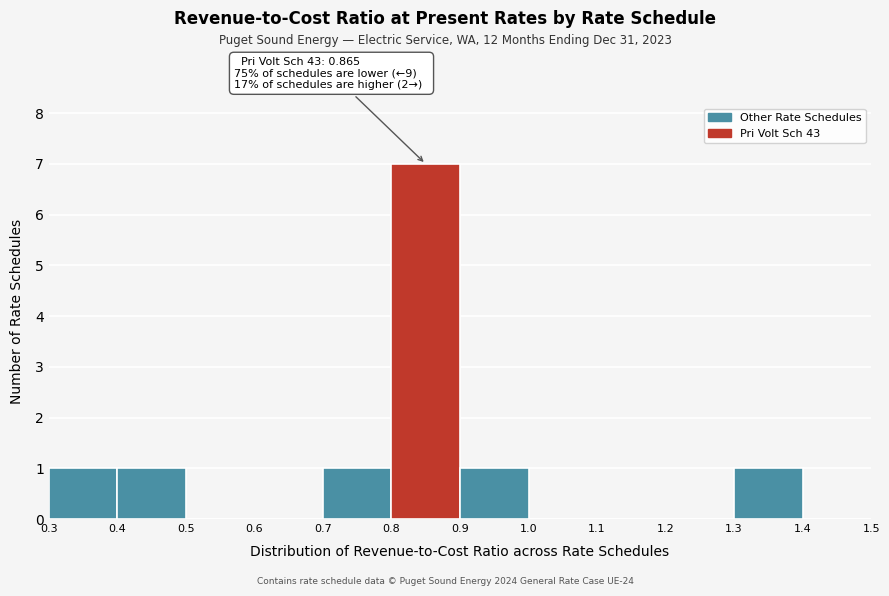

Which range on the x-axis has the tallest bar?

0.8 to 0.9